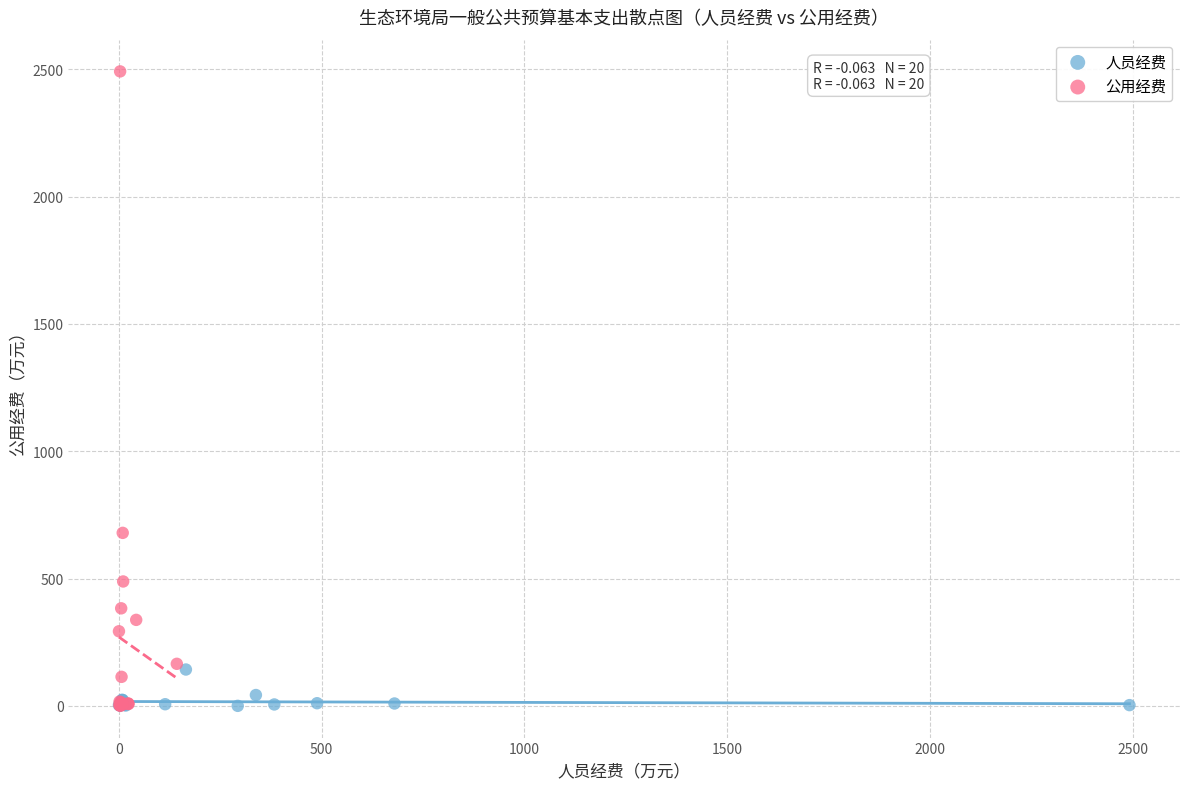

Which series reaches the maximum Y coordinate?

公用经费